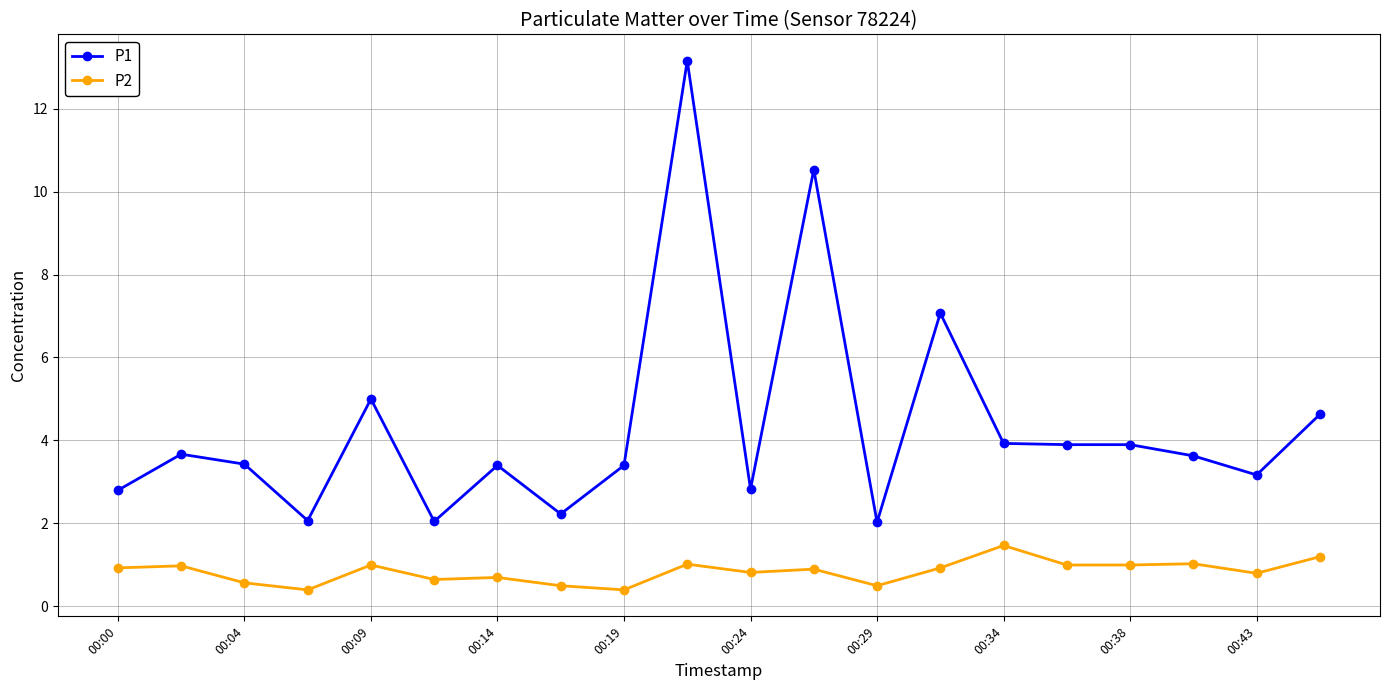

How many distinct data groups are displayed?

2